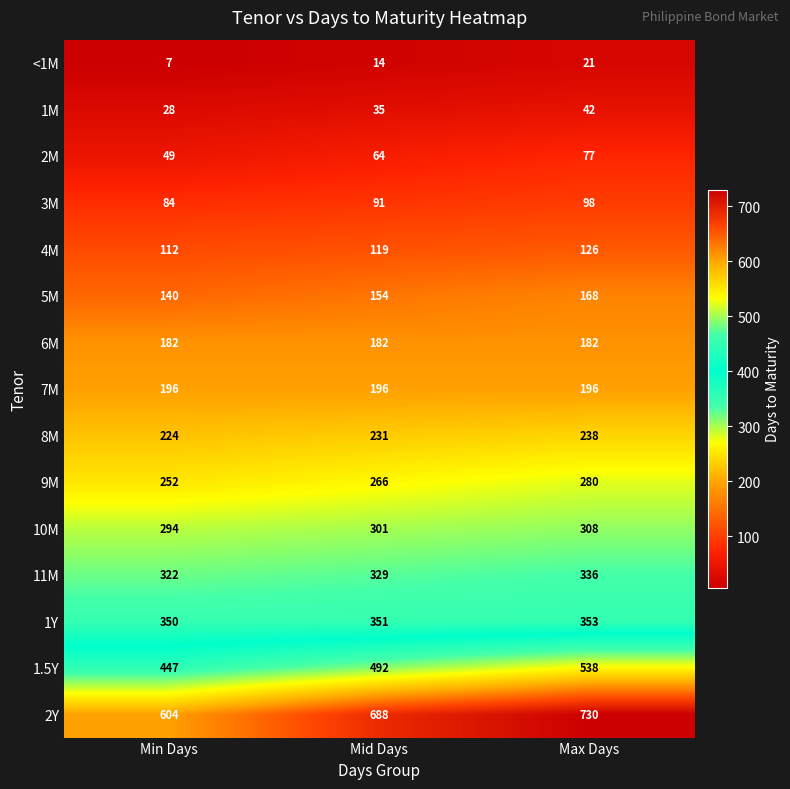

The value of 1.5Y at Max Days is 868. True or false?

False